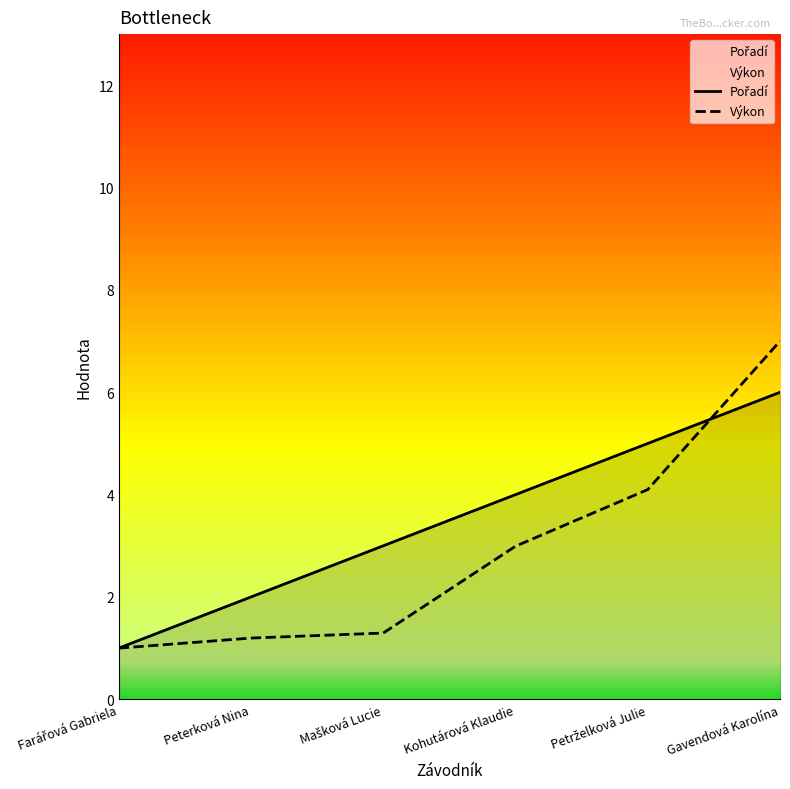

Rank the categories by Pořadí value from lowest to highest.

Farářová Gabriela, Peterková Nina, Mašková Lucie, Kohutárová Klaudie, Petrželková Julie, Gavendová Karolína